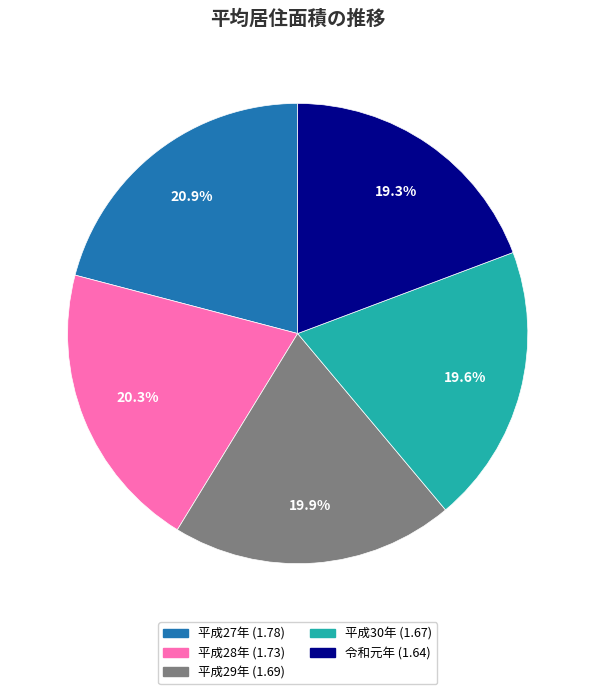

Does any single category account for the majority?

No